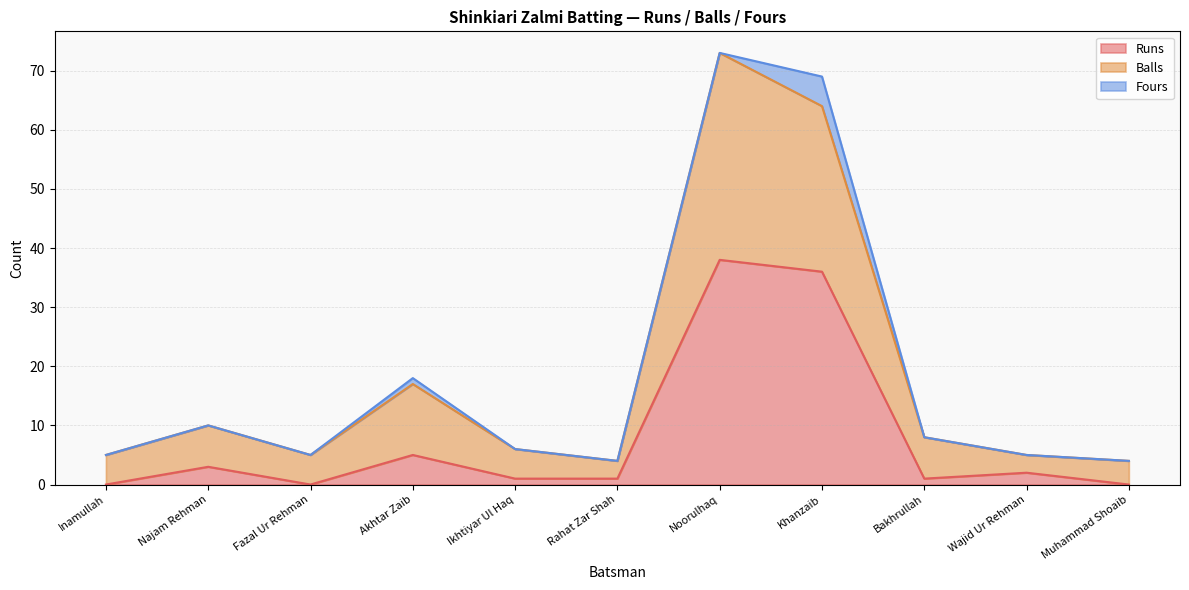

Is the value of Runs at Muhammad Shoaib greater than the value of Balls at Bakhrullah?

No